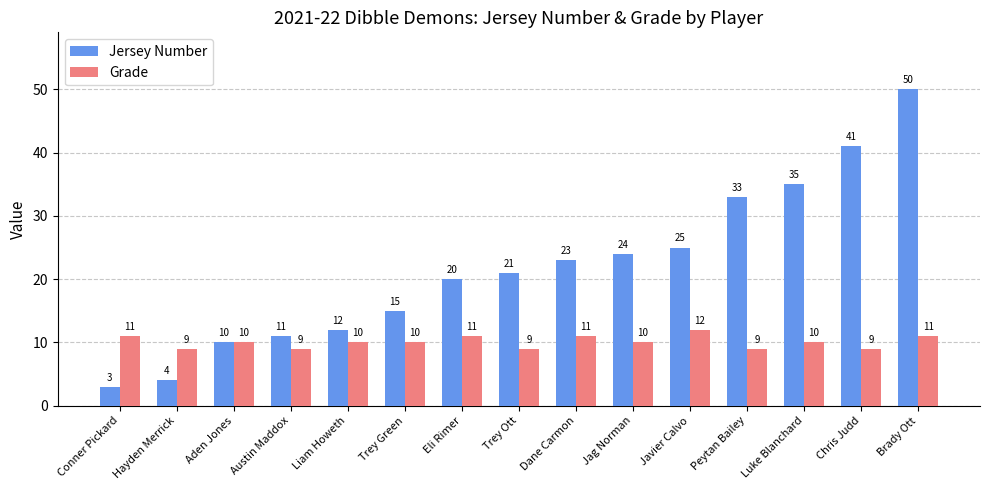

Which series has the largest total across all categories?

Jersey Number